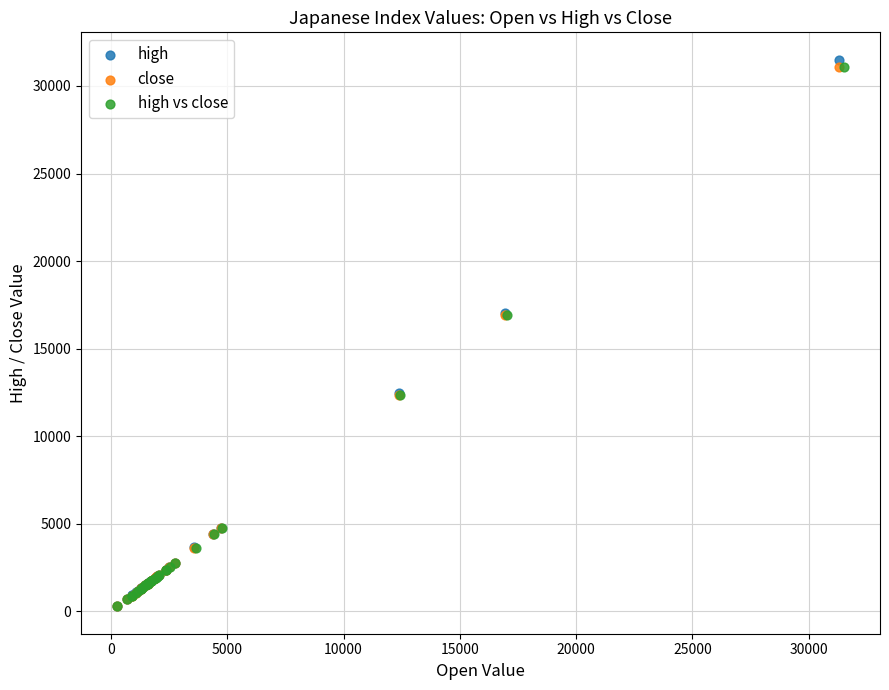

Which series has the widest spread of Y values?

high